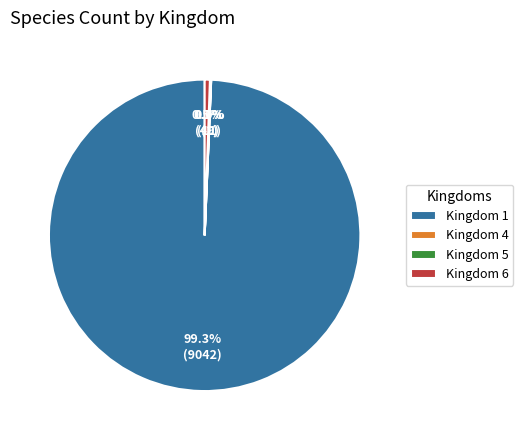

What is the total percentage of Kingdom 1 and Kingdom 6?

99.9%